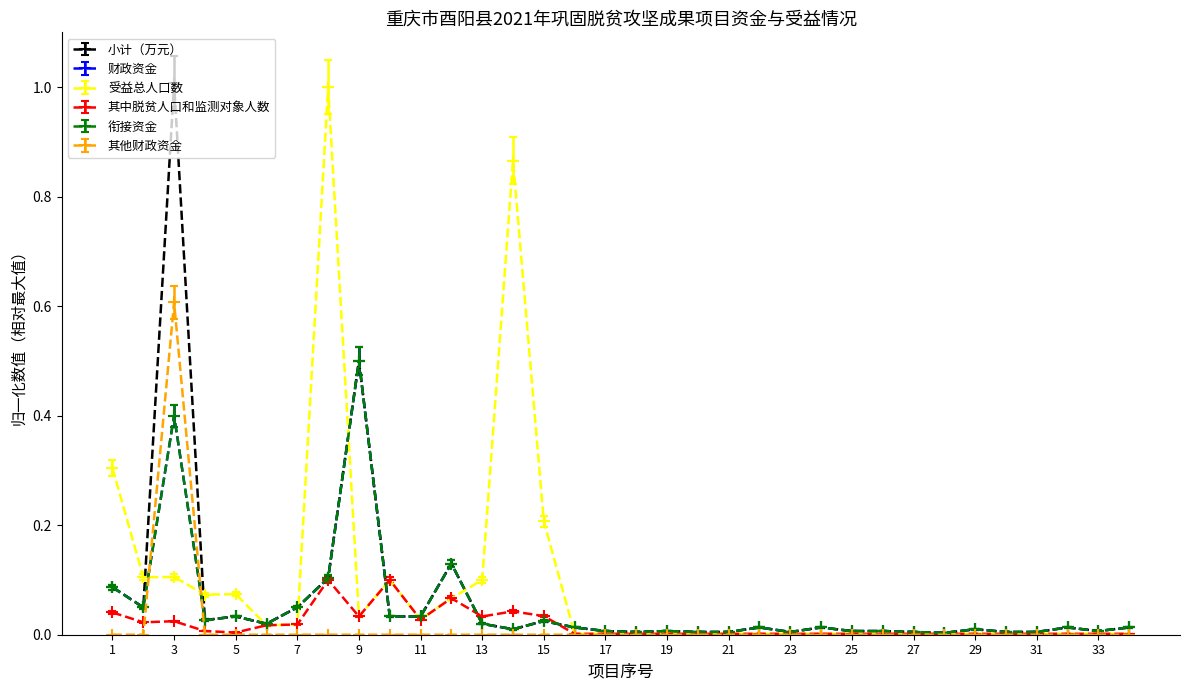

How many intersections are there between 其中脱贫人口和监测对象人数 and 其他财政资金?

2